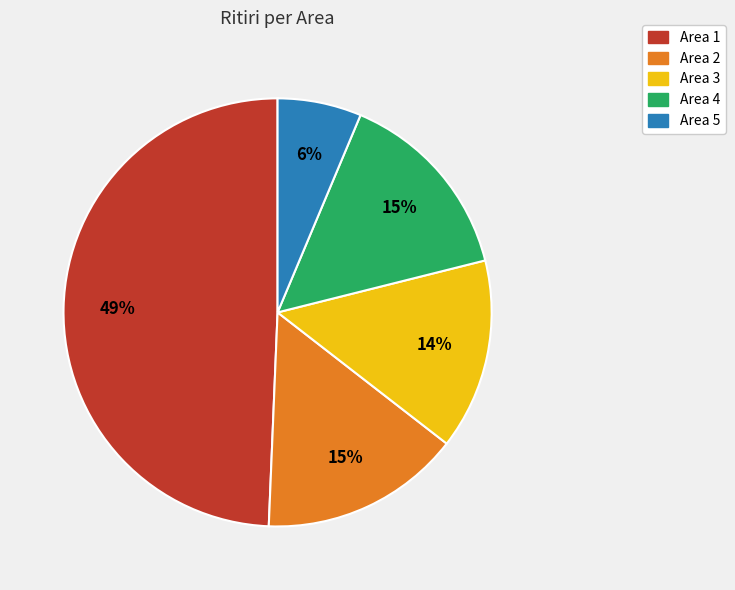

Which slice is the smallest?

Area 5